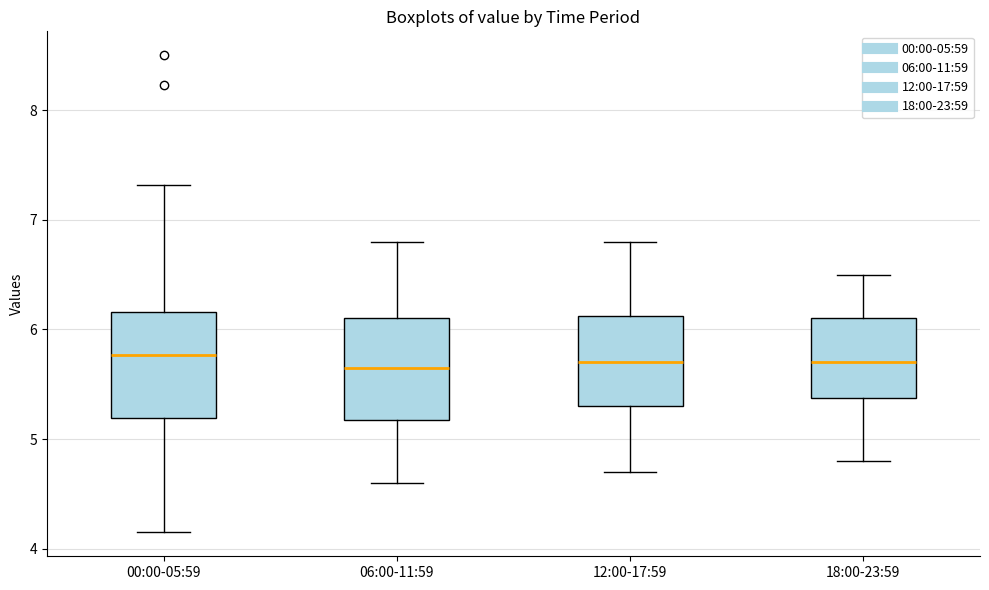

Reading left to right, transcribe this box plot: for each box, give where its median line is, the range the box spans, and where its two whiskers end, as read against the y-axis. The values are not printed on the chart, so give them approximately, as read against the axis.

00:00-05:59: median 5.8, box 5.2 to 6.2, whiskers 4.2 to 7.3
06:00-11:59: median 5.7, box 5.2 to 6.1, whiskers 4.6 to 6.8
12:00-17:59: median 5.7, box 5.3 to 6.1, whiskers 4.7 to 6.8
18:00-23:59: median 5.7, box 5.4 to 6.1, whiskers 4.8 to 6.5